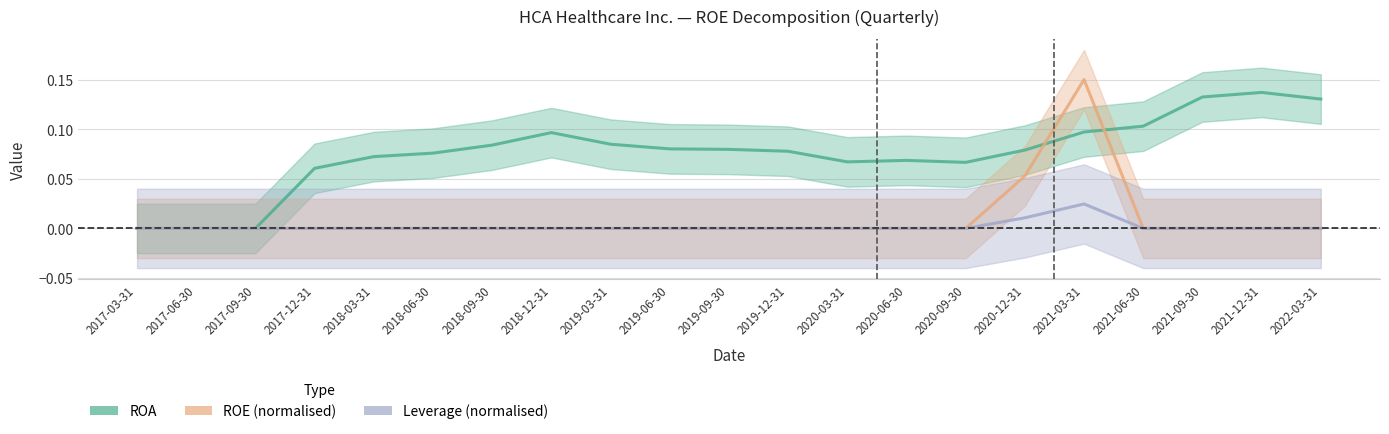

List the series in order of their peak value, highest first.

ROE (normalised), ROA, Leverage (normalised)